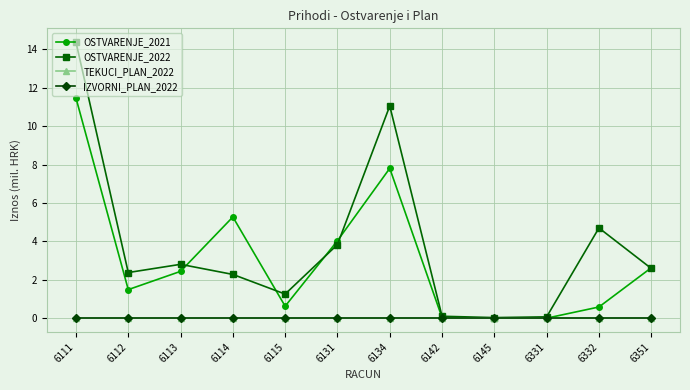

Rank the series at 6131 from highest to lowest value.

OSTVARENJE_2021, OSTVARENJE_2022, TEKUCI_PLAN_2022, IZVORNI_PLAN_2022